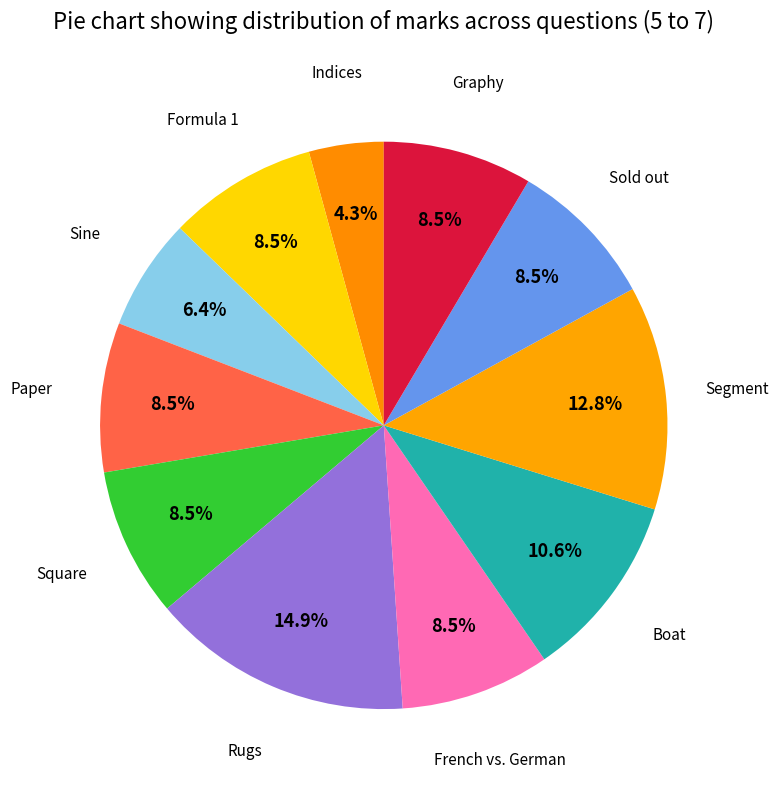

How many slices are in this pie chart?

11